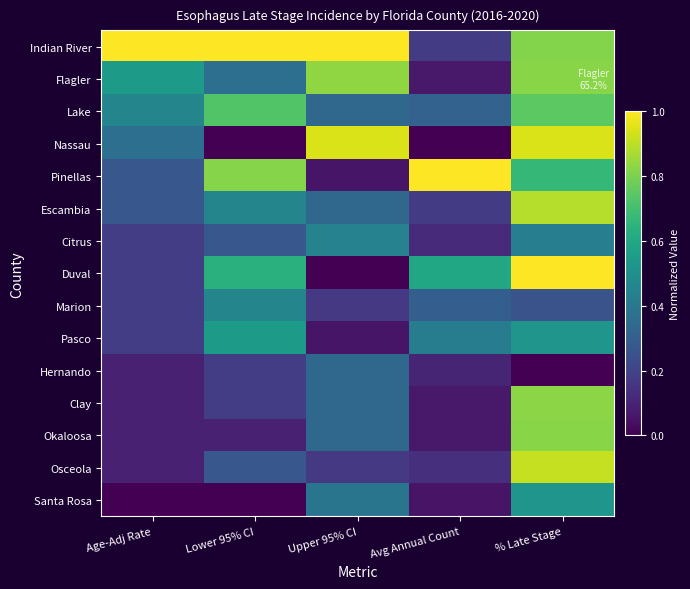

What is the spread (max minus min) of values at Upper 95% CI?

1.0